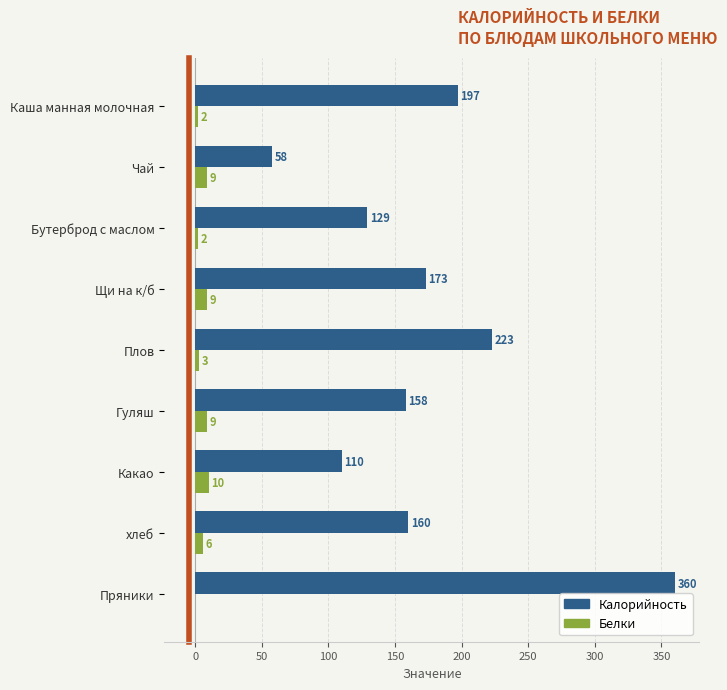

Which category has the highest value in the Белки series?

Какао